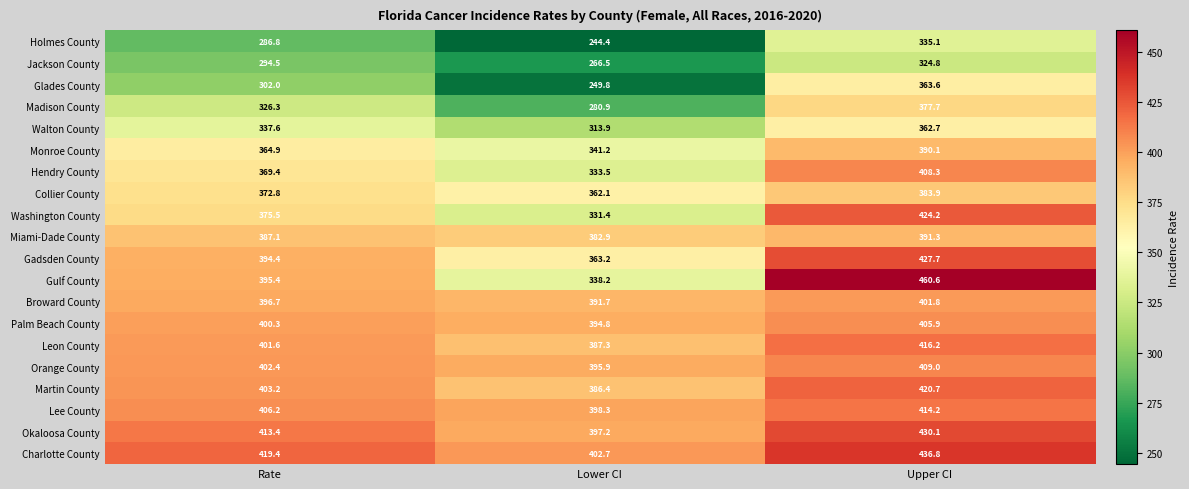

At how many categories does at least one series exceed 376?

3